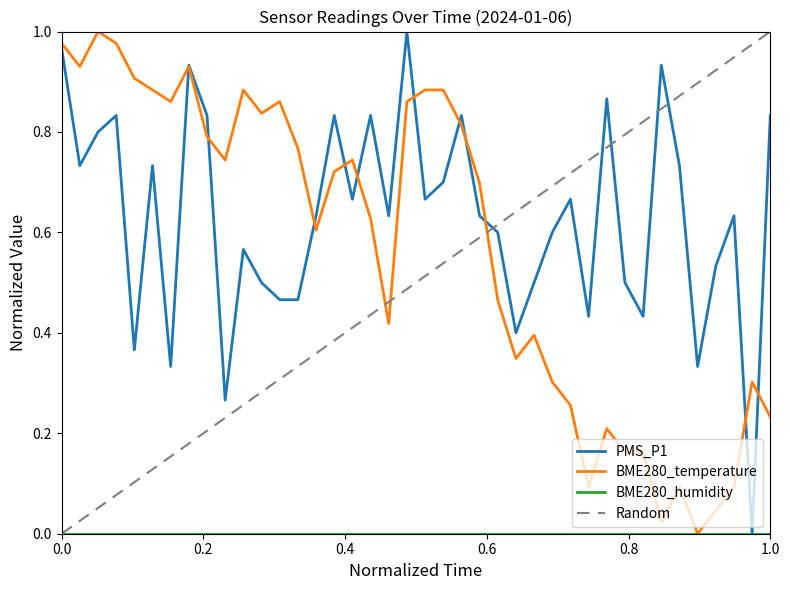

How many values in BME280_temperature are above zero?

39